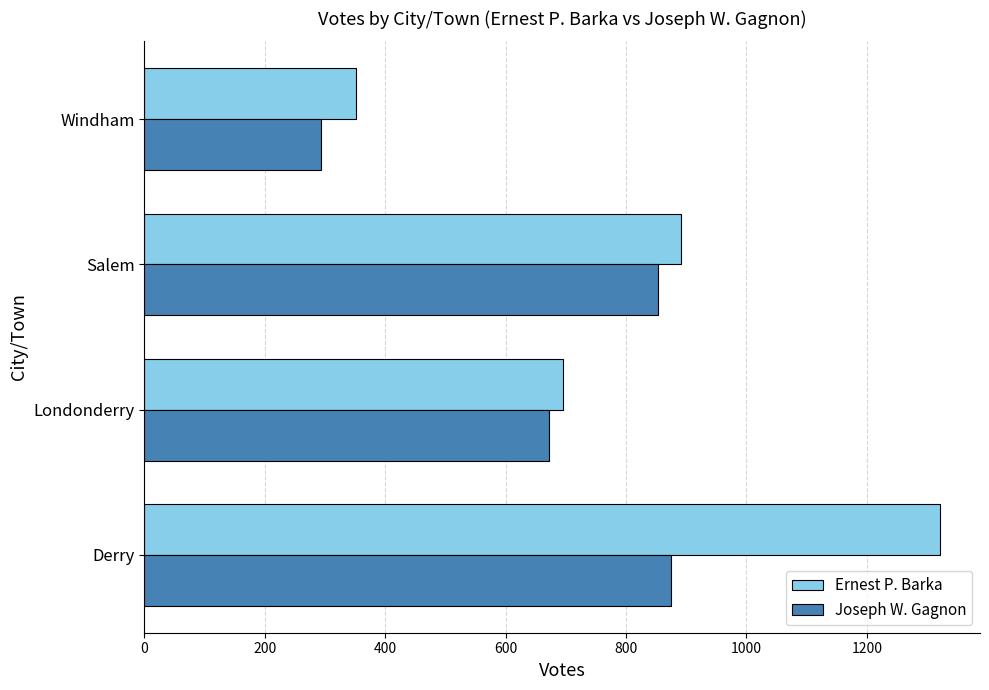

Rank the series by their maximum value, from highest to lowest.

Ernest P. Barka, Joseph W. Gagnon